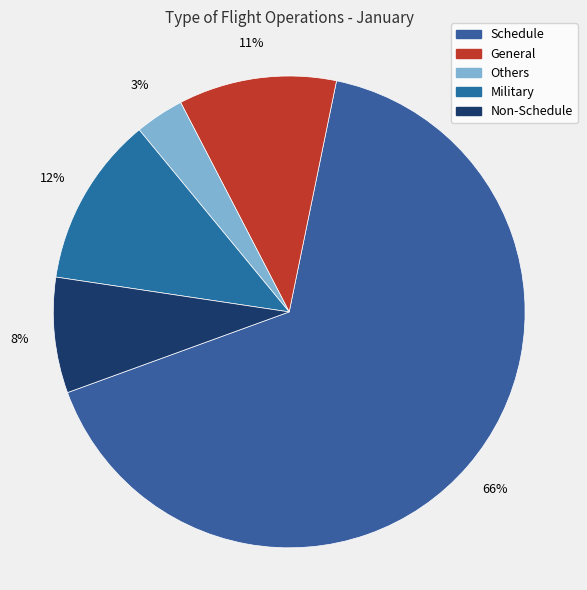

How many segments does this pie chart have?

5